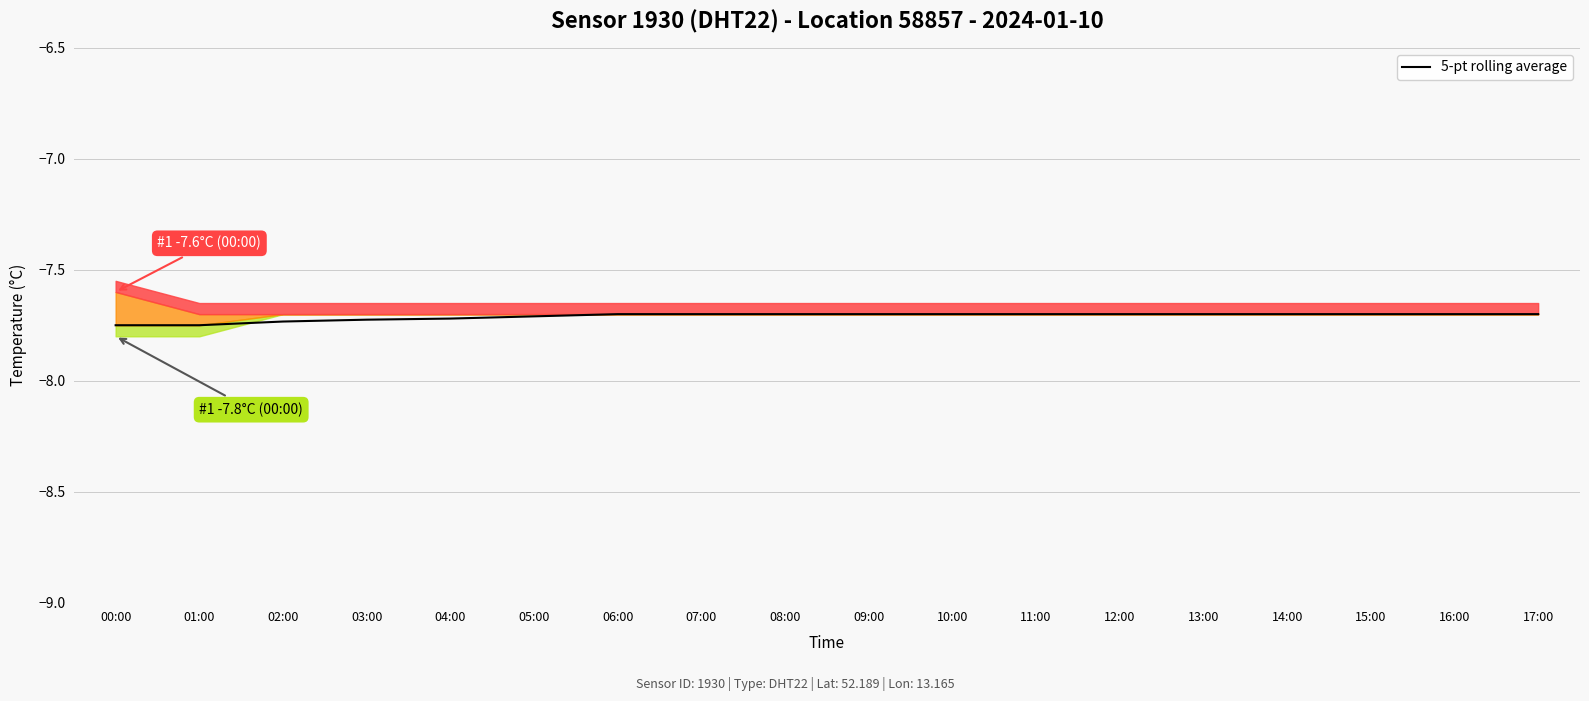

Reading left to right, transcribe all the data shown in this chart.

00:00=-7.8	01:00=-7.8	02:00=-7.7	03:00=-7.7	04:00=-7.7	05:00=-7.7	06:00=-7.7	07:00=-7.7	08:00=-7.7	09:00=-7.7	10:00=-7.7	11:00=-7.7	12:00=-7.7	13:00=-7.7	14:00=-7.7	15:00=-7.7	16:00=-7.7	17:00=-7.7